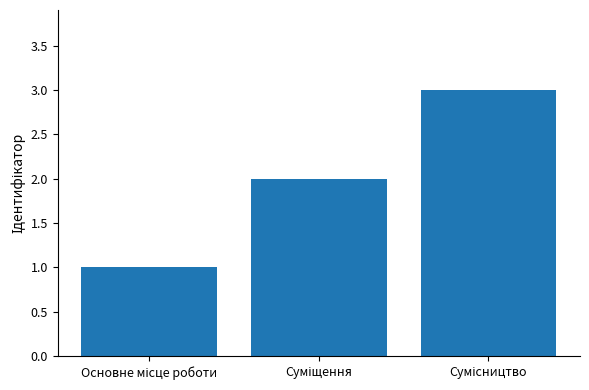

What is the sum of all values?

6